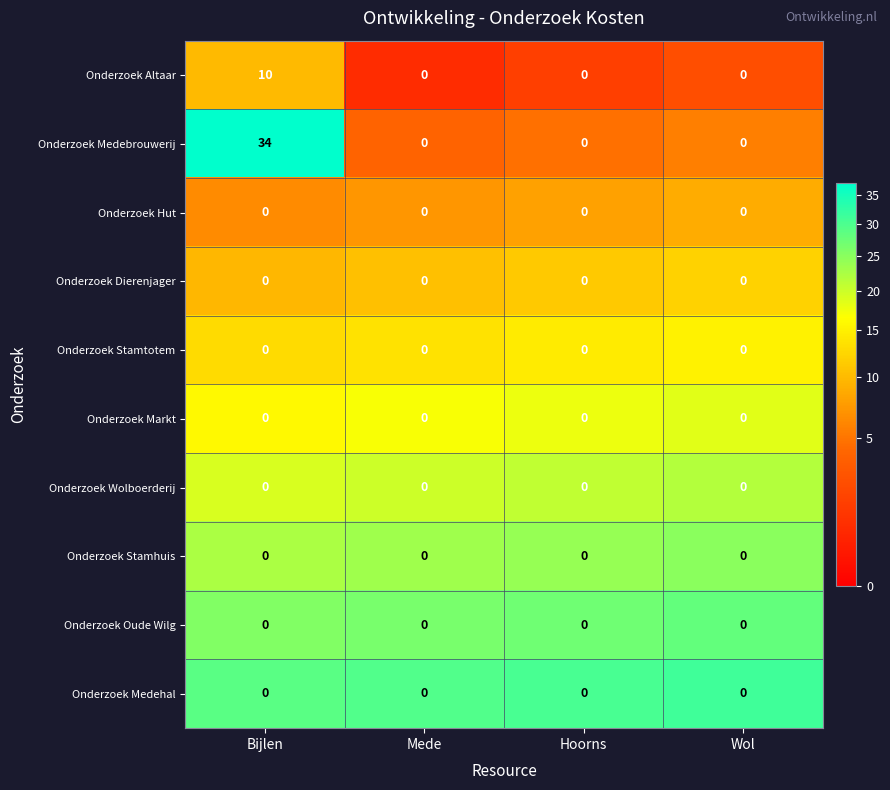

At which category is the sum across all series the highest?

Bijlen